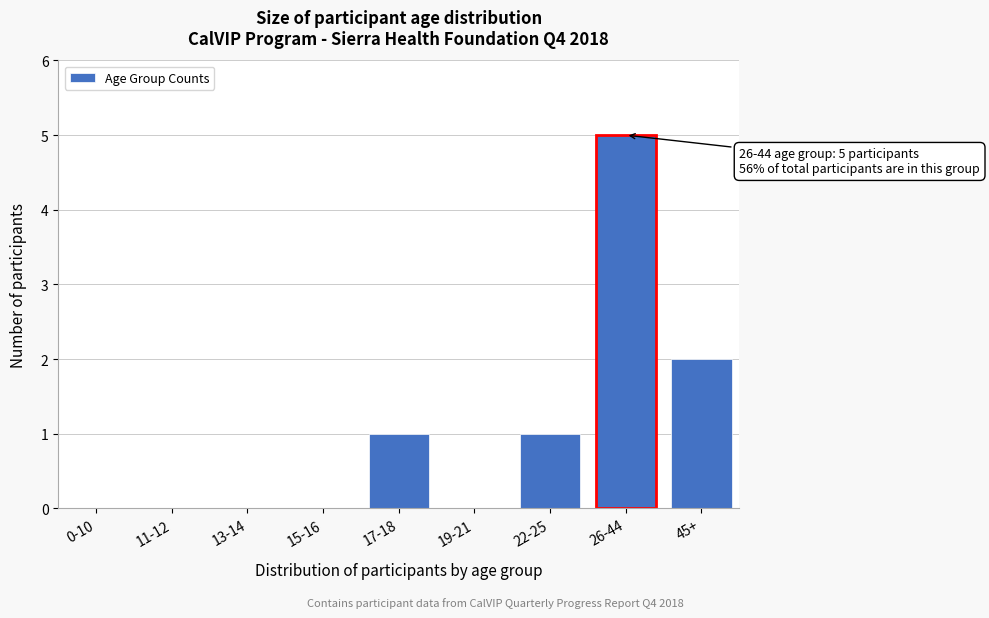

Reading left to right, transcribe all the data shown in this chart.

0-10=0	11-12=0	13-14=0	15-16=0	17-18=1	19-21=0	22-25=1	26-44=5	45+=2